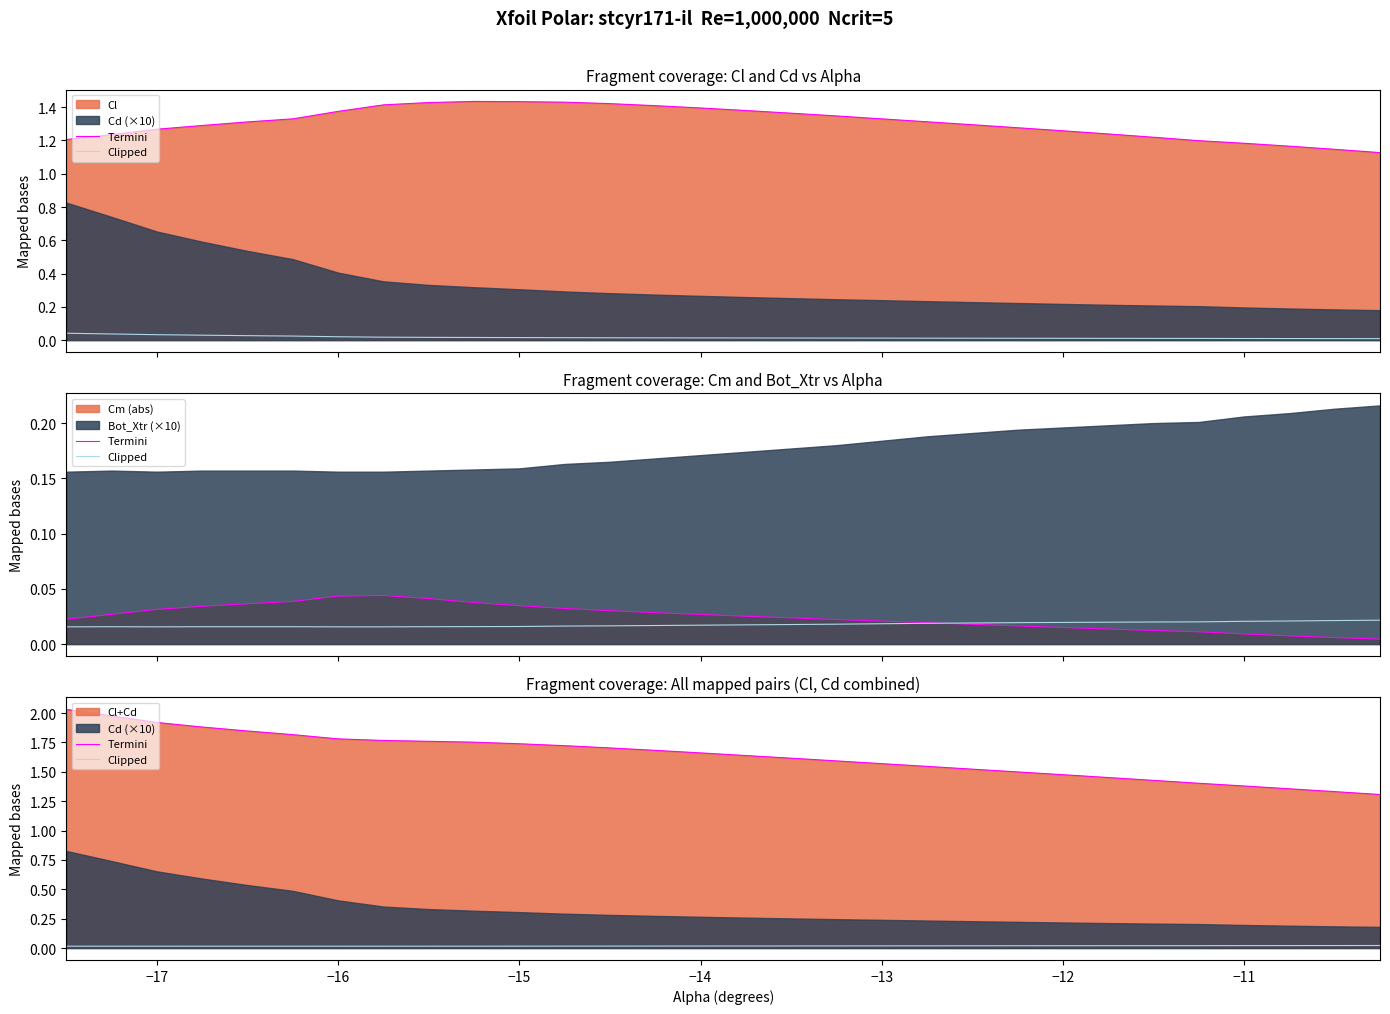

What is the minimum value for Termini?

1.3